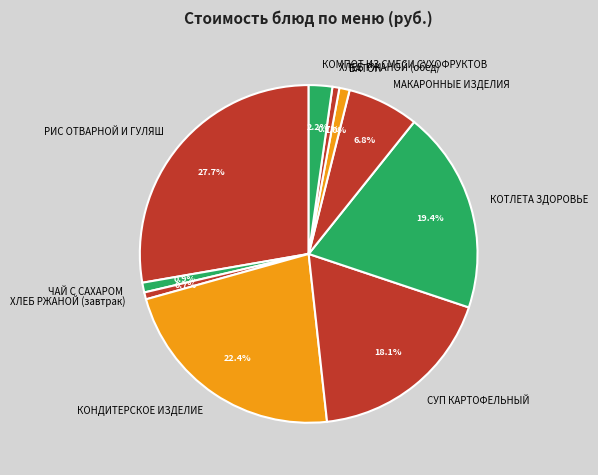

What portion of the pie excludes КОТЛЕТА ЗДОРОВЬЕ?

80.6%